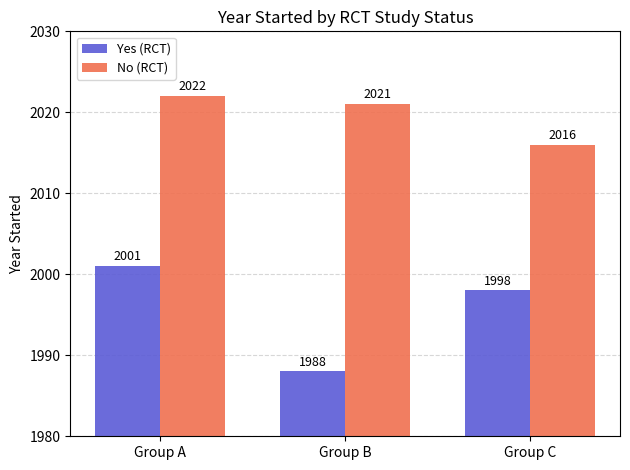

How many series are shown in this chart?

2